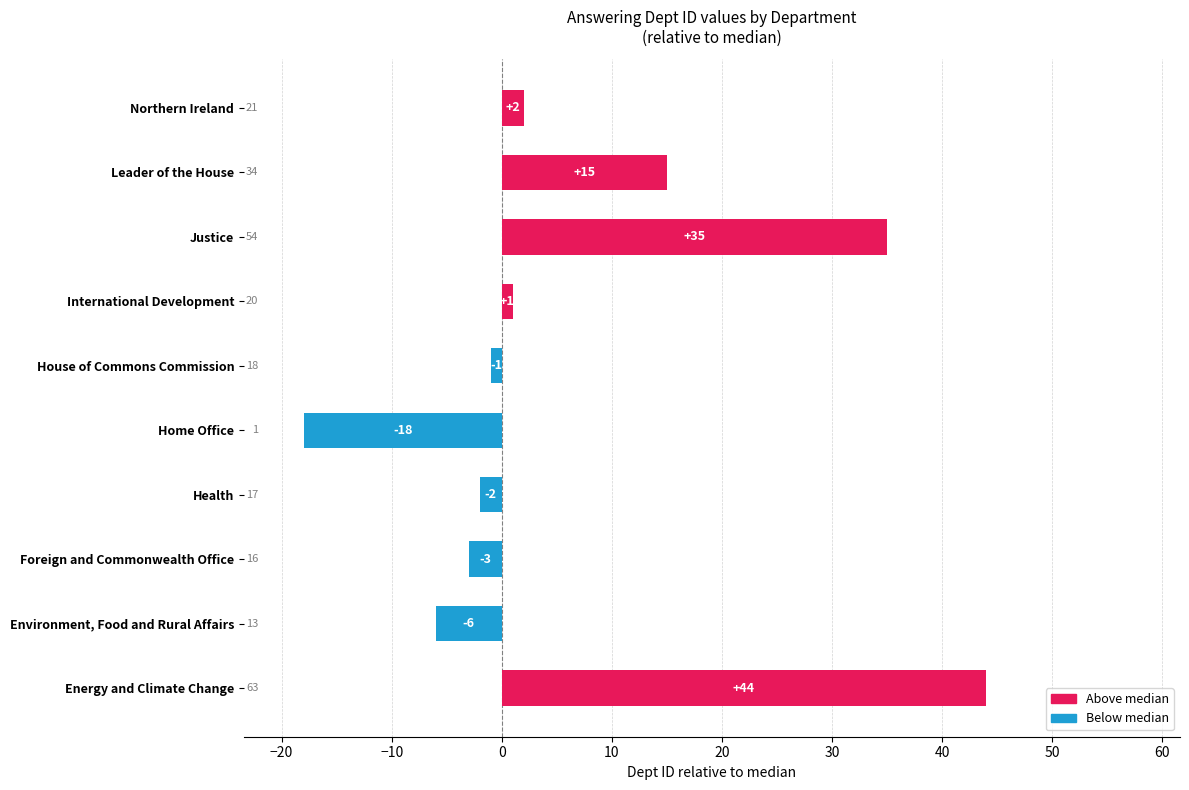

How many positive values are there?

5